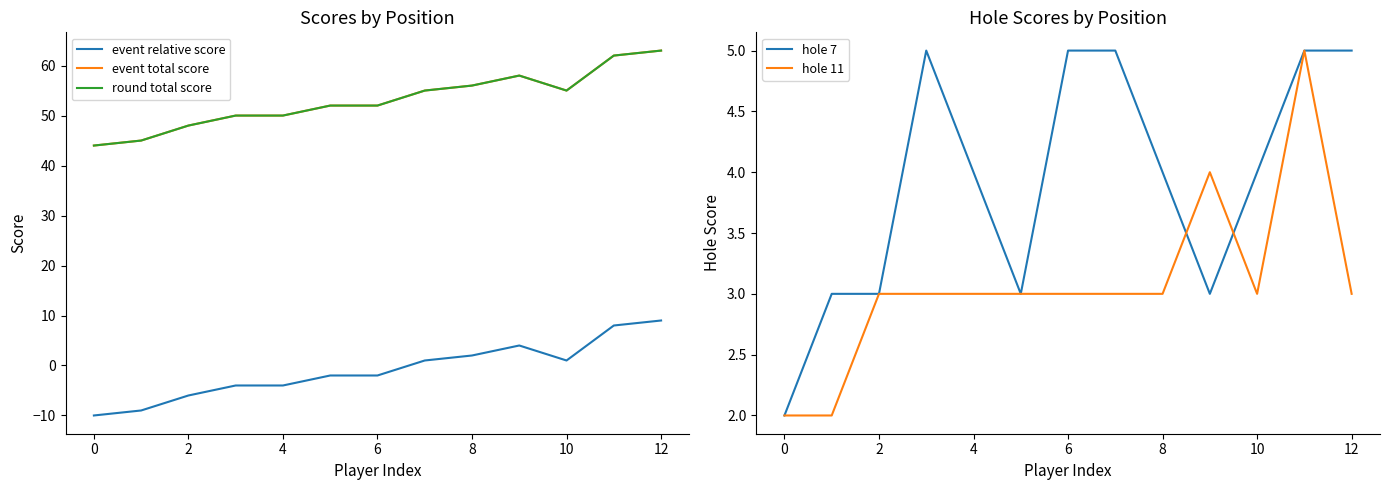

Rank the categories by round total score value from lowest to highest.

−2, 0, 2, 4, 6, 8, 10, 12, 10, 14, 9, 11, 12